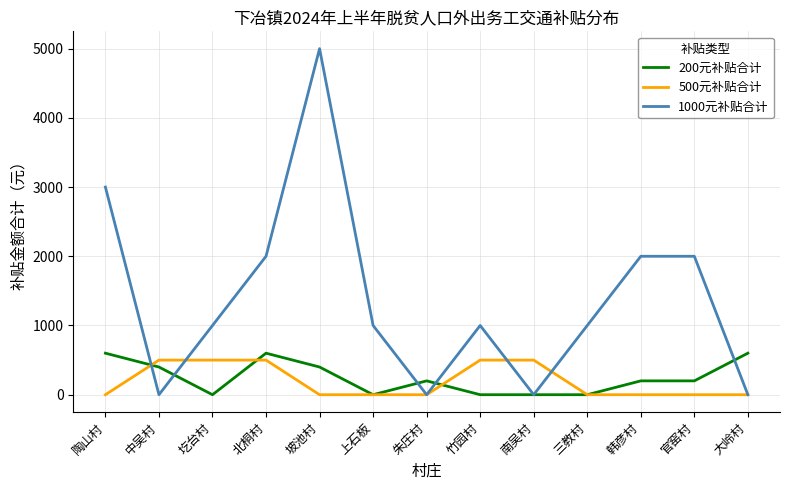

At which label does 1000元补贴合计 first exceed 1000?

陶山村